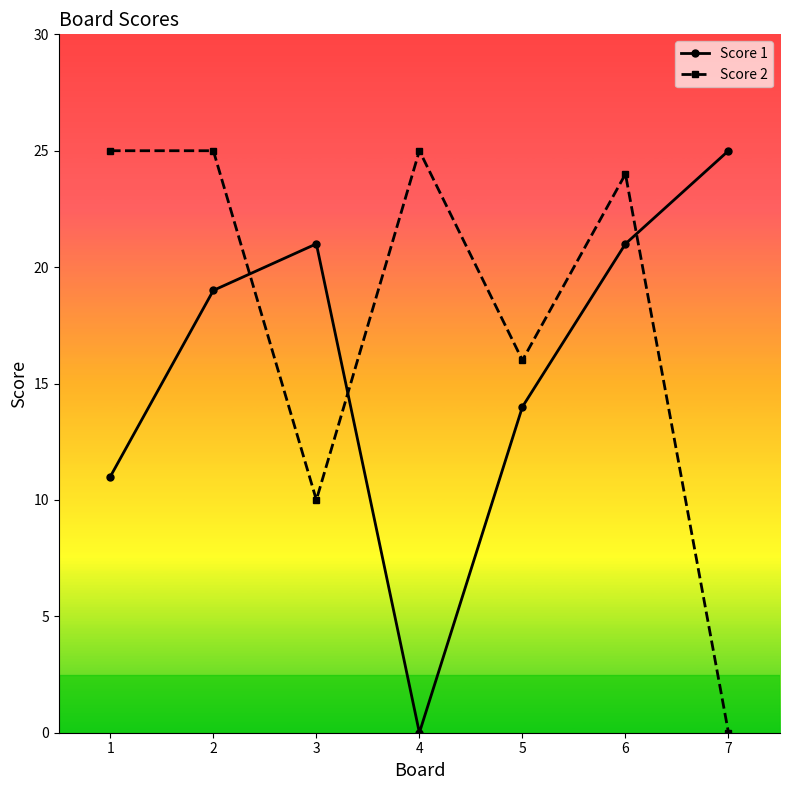

Reading left to right, extract all data points from this chart.

Score 1: 11	19	21	0	14	21	25
Score 2: 25	25	10	25	16	24	0